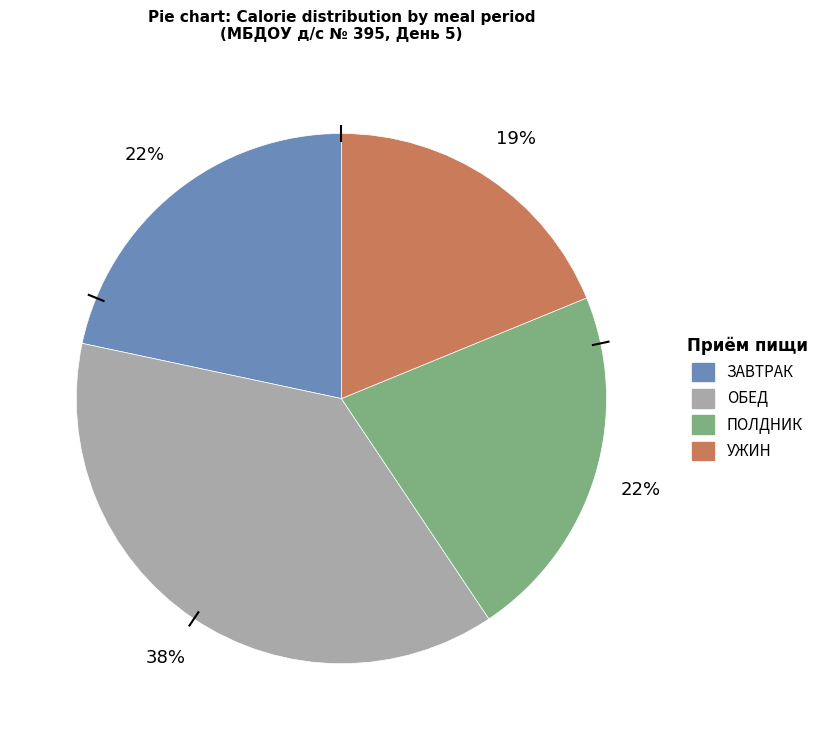

Is there any slice that represents more than half of the pie?

No